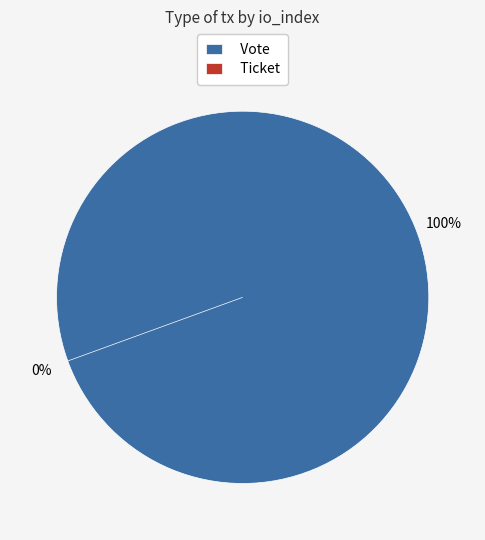

Which has a higher value, Vote or Ticket?

Vote